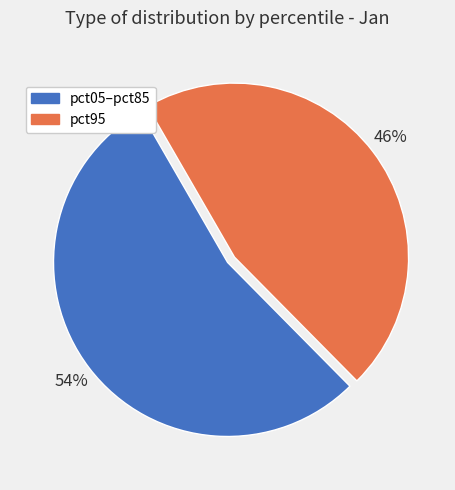

Does any single category account for the majority?

Yes